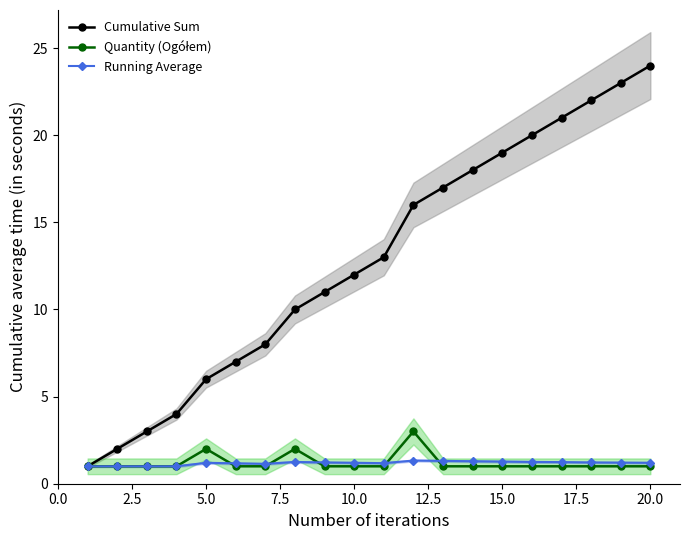

Which category has the highest value in the Cumulative Sum series?

20.0